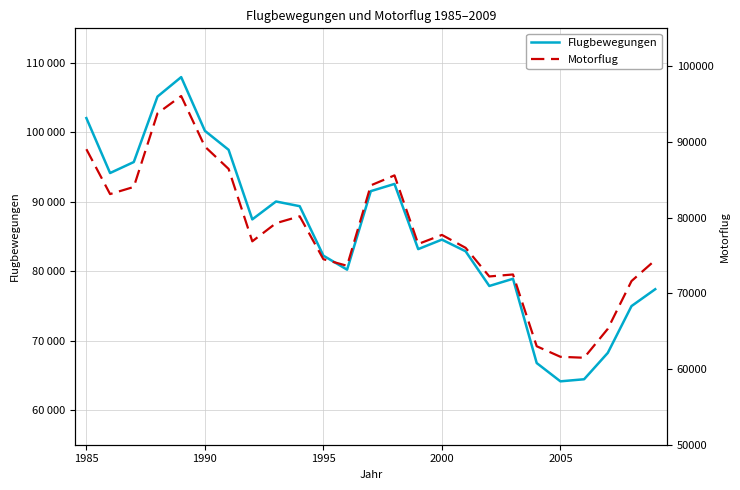

Which series has the largest total across all categories?

Flugbewegungen